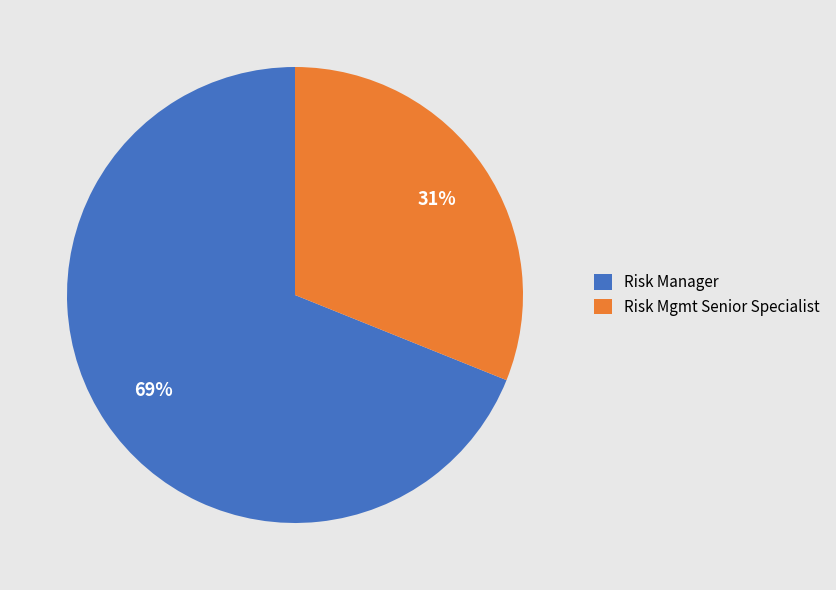

Count the number of slices in the pie.

2